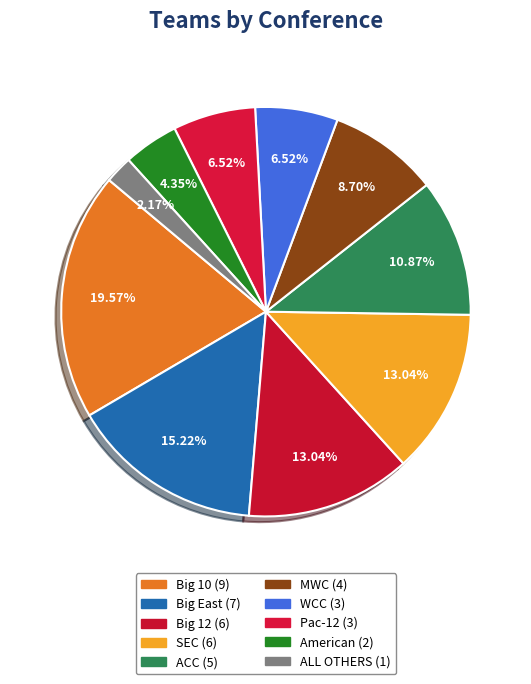

How many slices are in this pie chart?

10